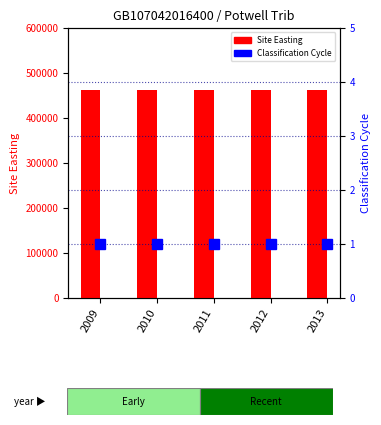

The Site Easting series shows 462123 at 2010. True or false?

True